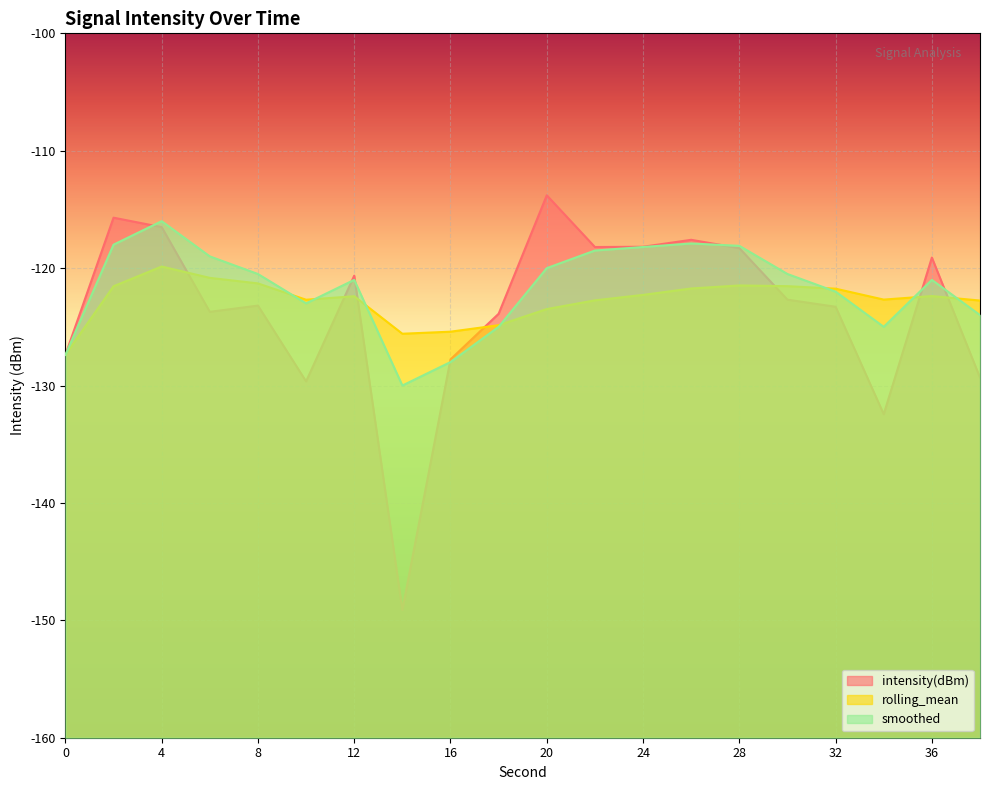

Is it true that rolling_mean equals -121.5 at 28?

True